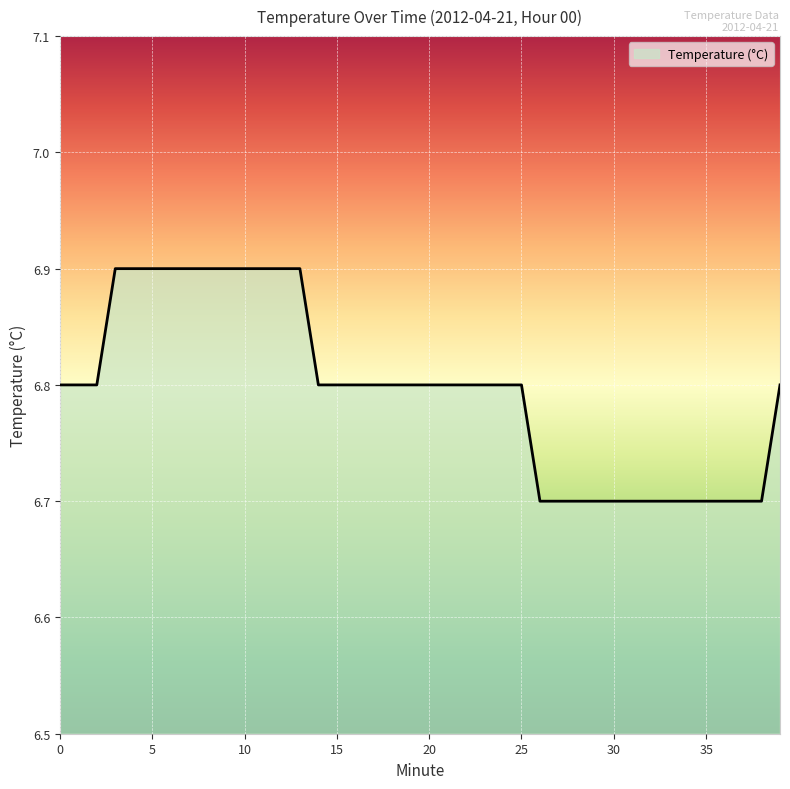

Does the chart display data point markers on the line(s)?

No